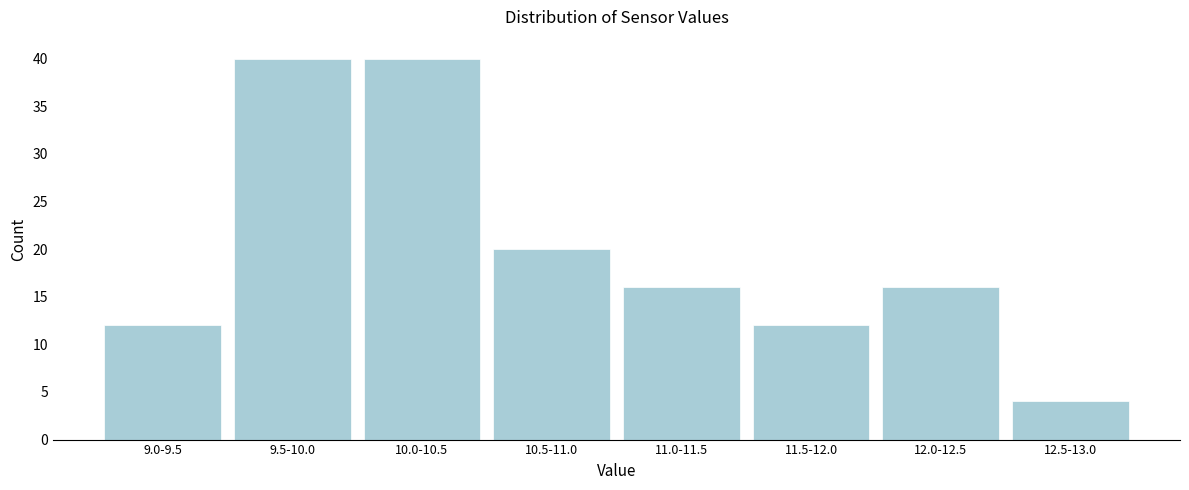

Reading left to right, transcribe all the data shown in this chart.

9.0-9.5=12	9.5-10.0=40	10.0-10.5=40	10.5-11.0=20	11.0-11.5=16	11.5-12.0=12	12.0-12.5=16	12.5-13.0=4